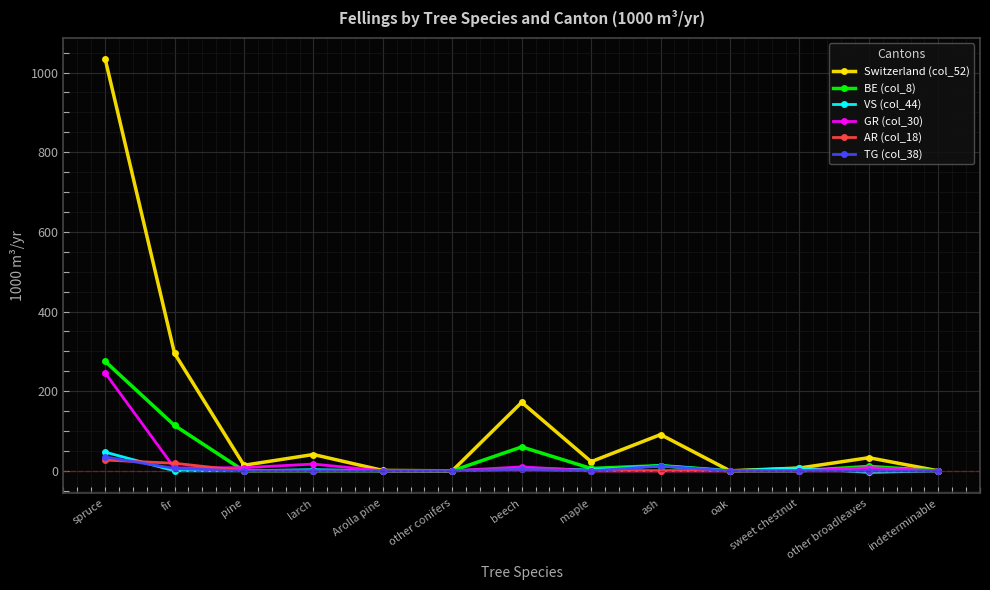

What is the difference between the highest and lowest values at spruce?

1008